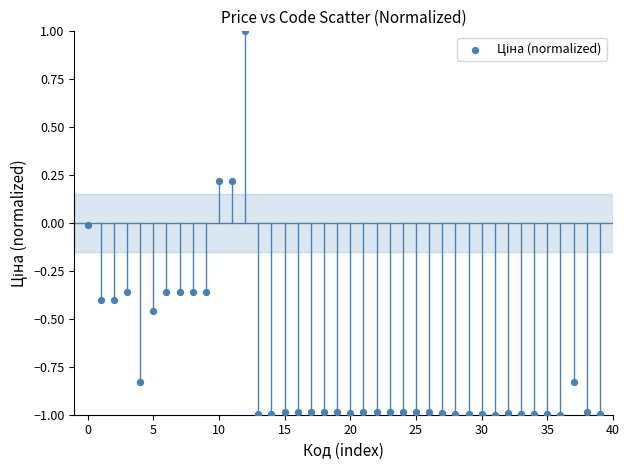

What is the range of Y values (max minus min)?

2.0